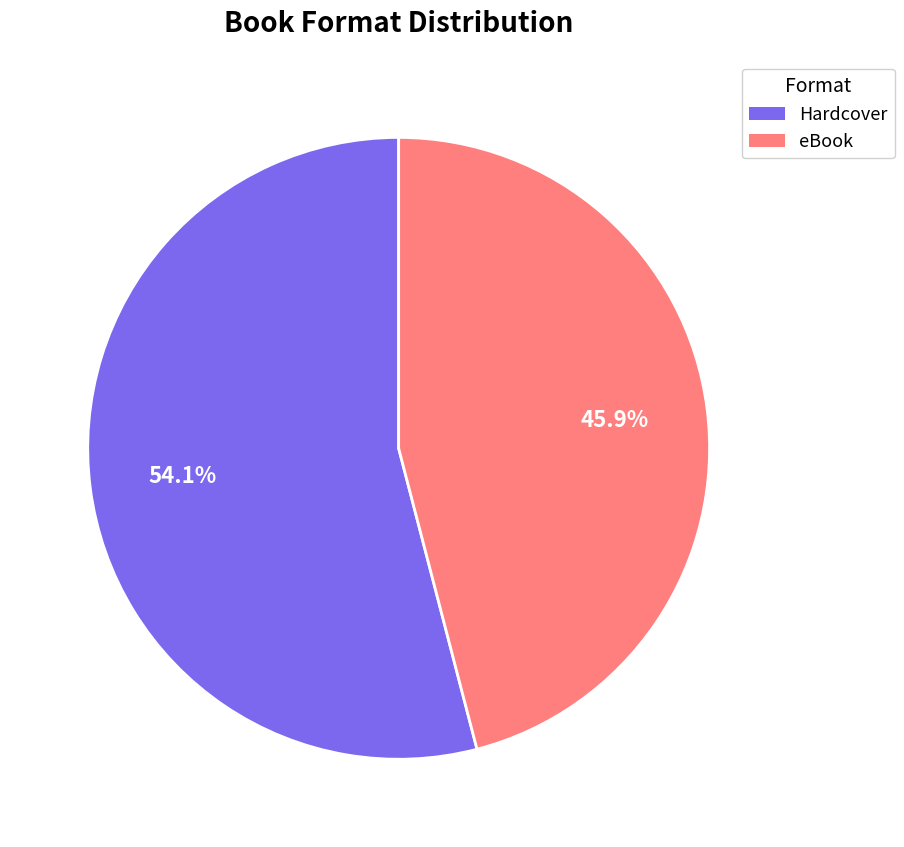

To the nearest percent, what percentage of the pie is Hardcover?

54%